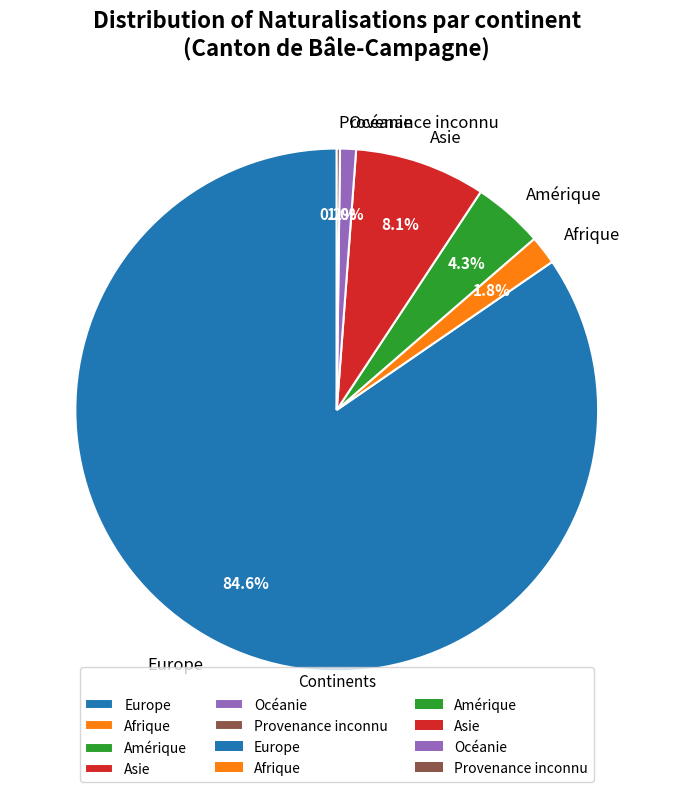

What is the largest slice in the pie chart?

Europe